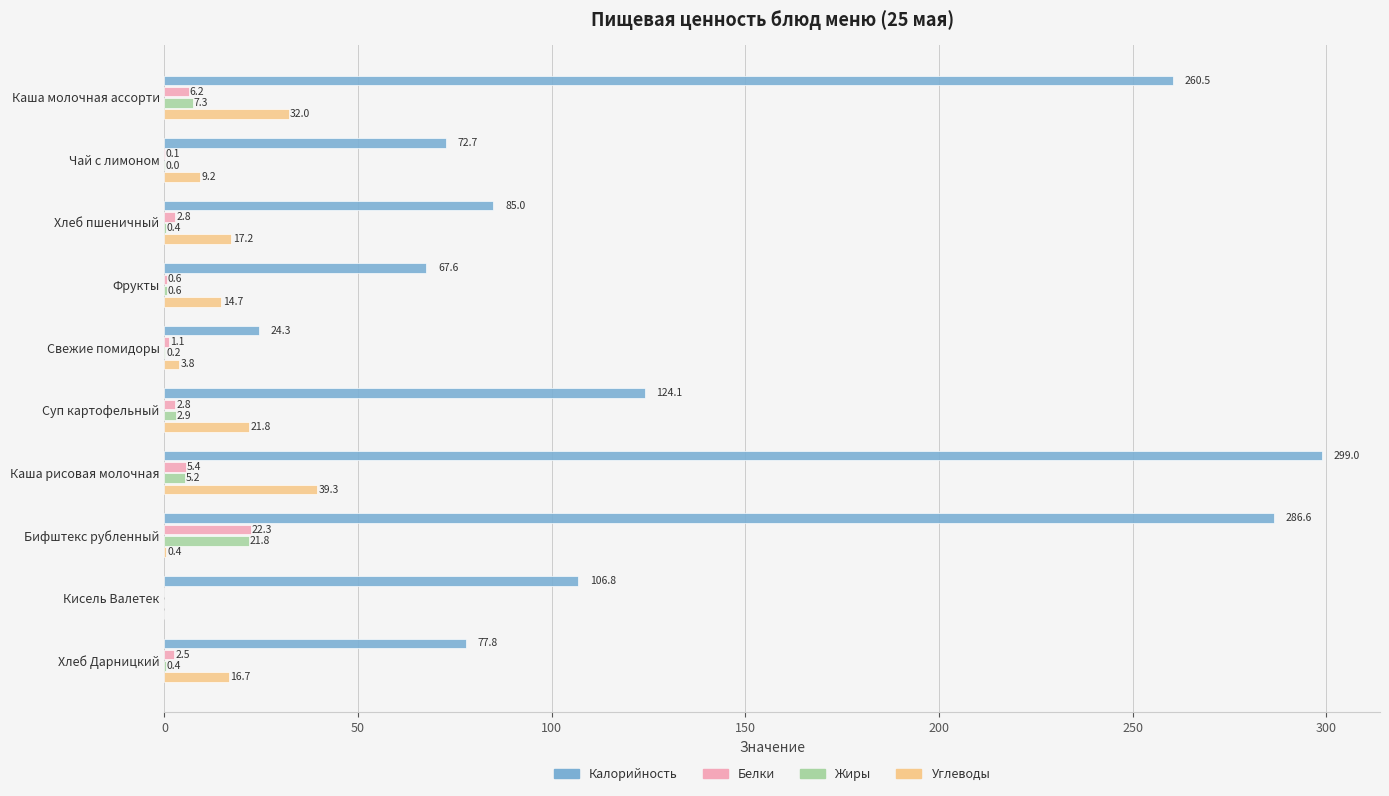

The Калорийность series shows 110.8 at Фрукты. True or false?

False